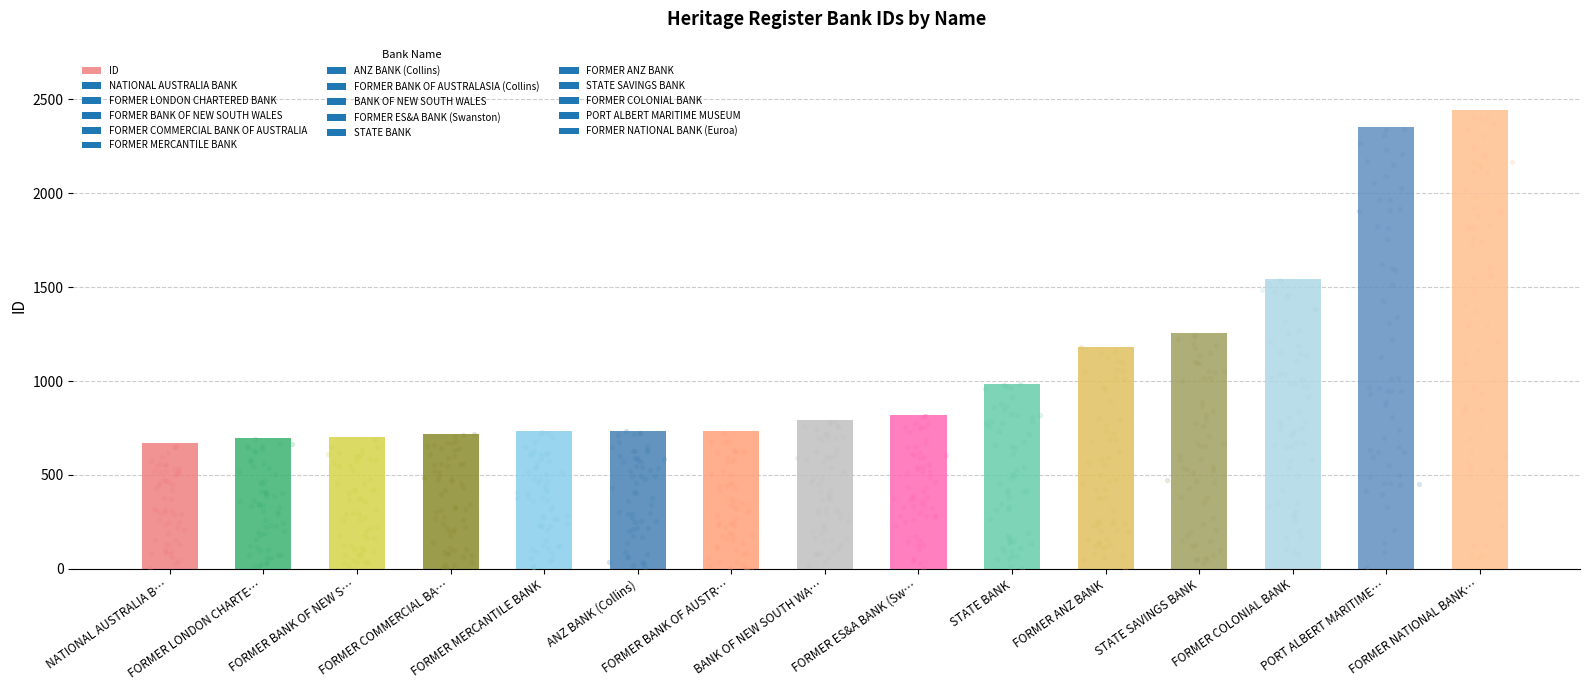

Between FORMER COLONIAL BANK and FORMER NATIONAL BANK…, which is larger?

FORMER NATIONAL BANK…